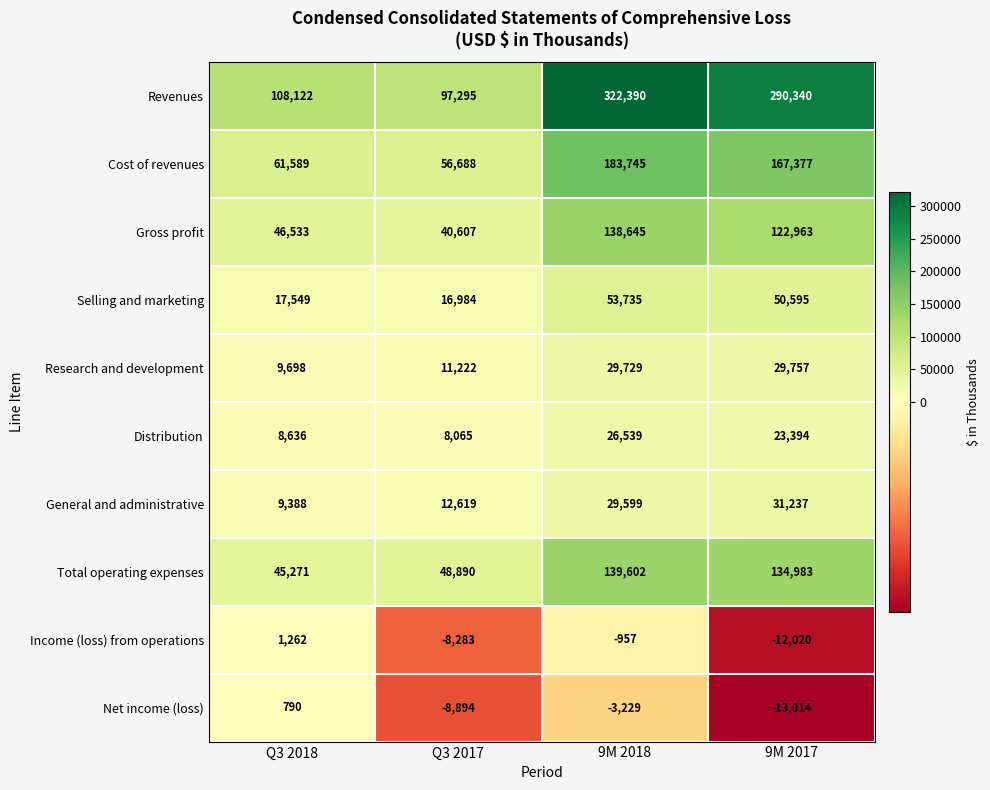

What is the difference between the second highest and minimum values in the Income (loss) from operations series?

11063